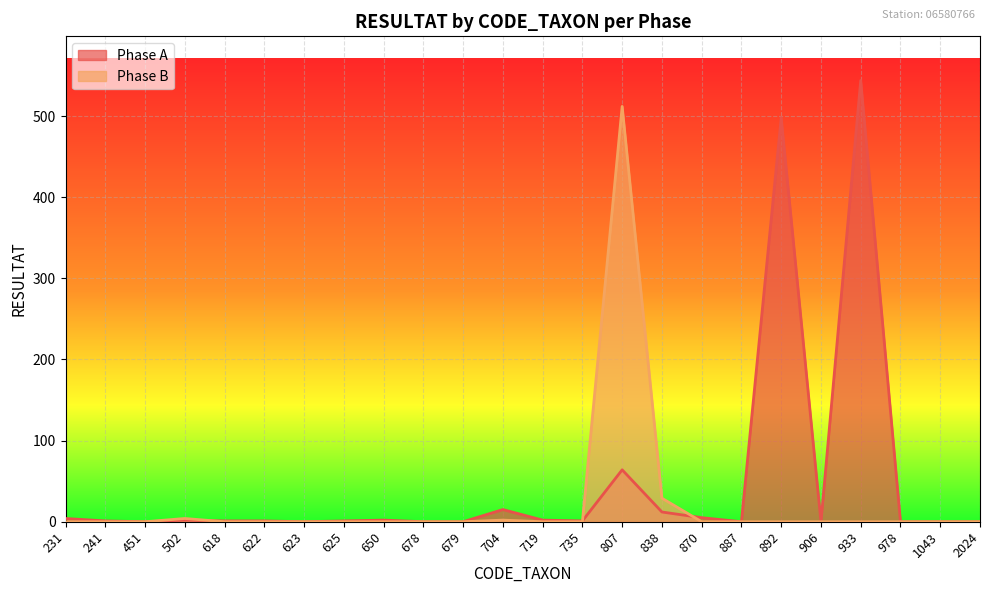

The value of Phase A at 978 is 177. True or false?

False